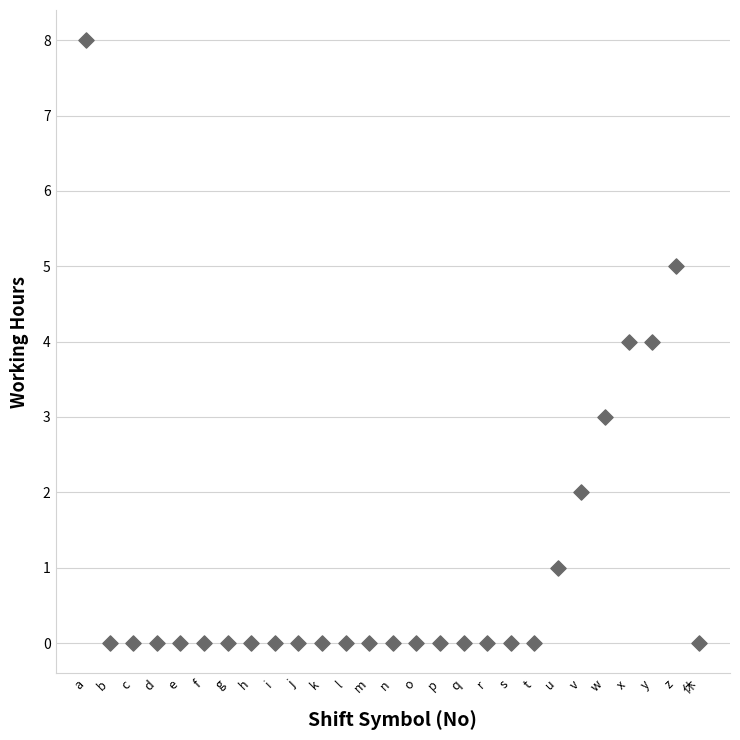

What is the range of X values (max minus min)?

26